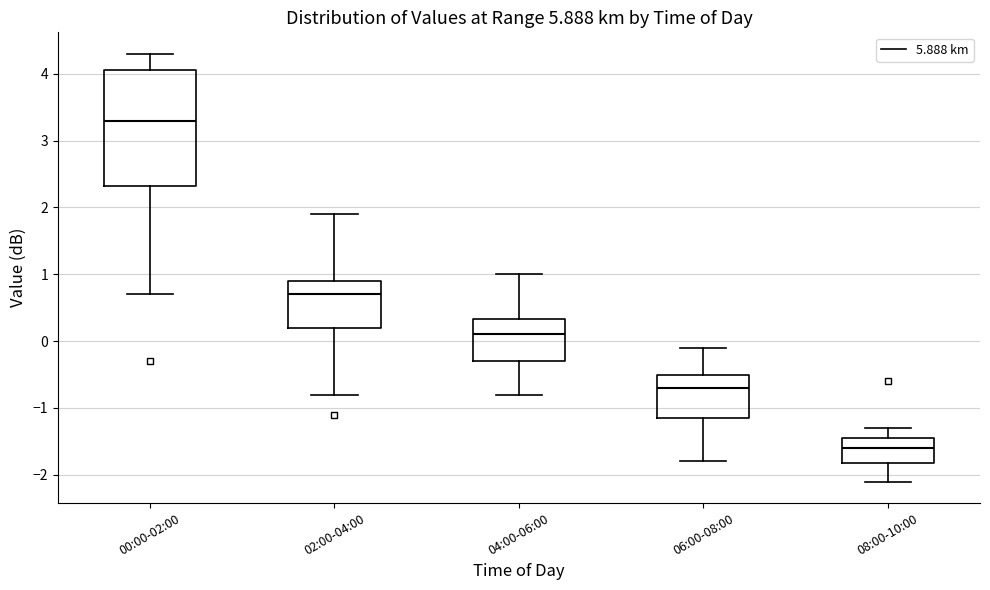

Reading left to right, read every box against the y-axis: the position of its median line, the range the box covers, and the ends of its whiskers. The values are not printed on the chart, so give them approximately, as read against the axis.

00:00-02:00: median 3.3, box 2.3 to 4.1, whiskers 0.7 to 4.3
02:00-04:00: median 0.7, box 0.2 to 0.9, whiskers -0.8 to 1.9
04:00-06:00: median 0.1, box -0.3 to 0.3, whiskers -0.8 to 1.0
06:00-08:00: median -0.7, box -1.1 to -0.5, whiskers -1.8 to -0.1
08:00-10:00: median -1.6, box -1.8 to -1.4, whiskers -2.1 to -1.3